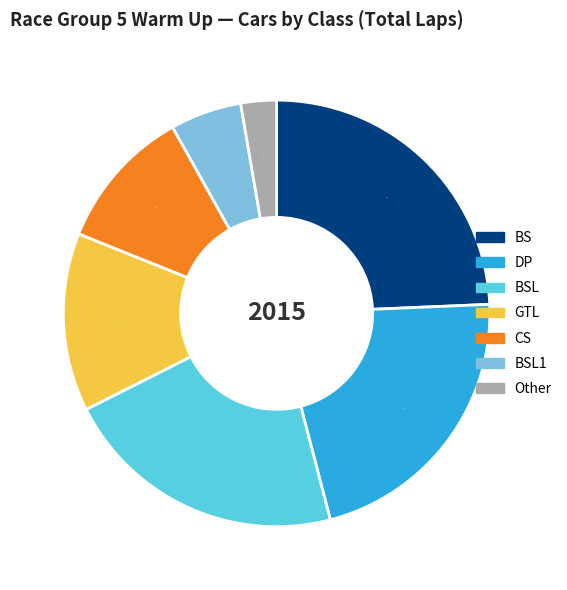

To the nearest percent, what is the average slice percentage?

14%